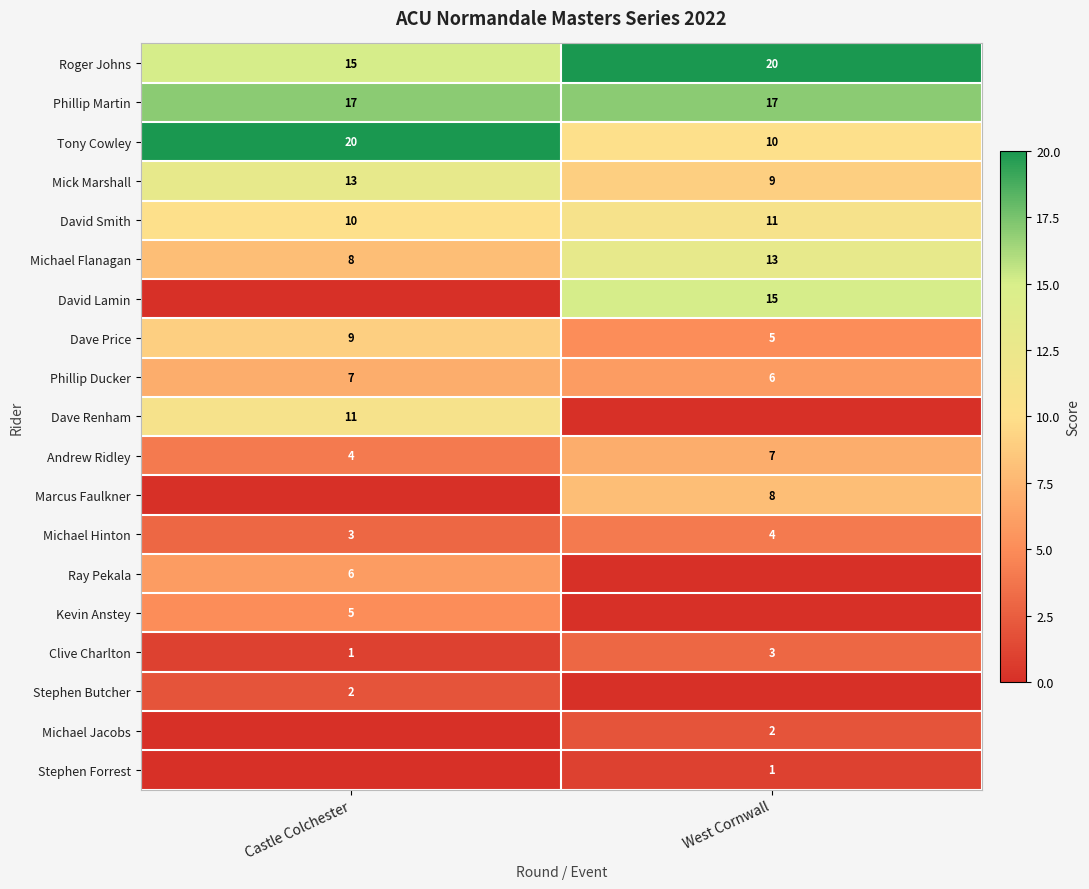

List the labels in order of Roger Johns value, largest first.

West Cornwall, Castle Colchester